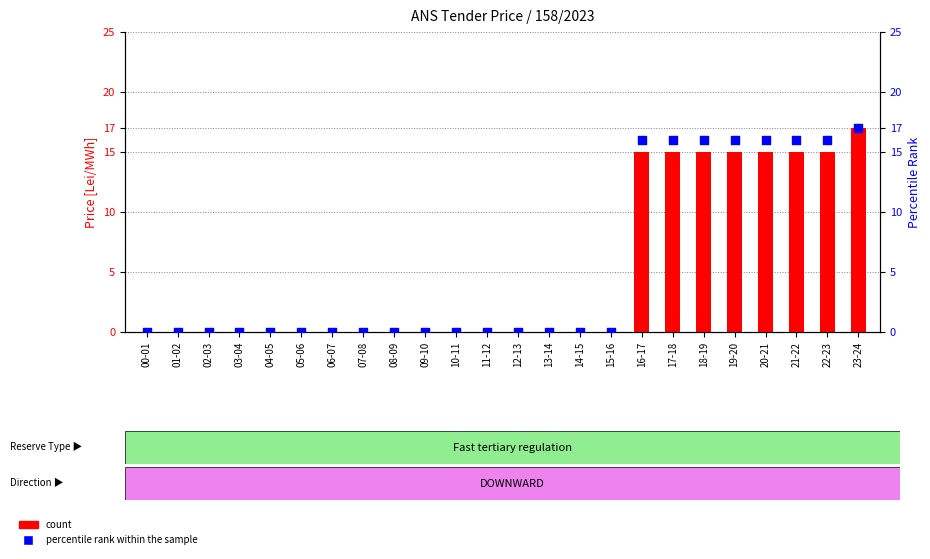

Which series reaches the maximum Y coordinate?

count